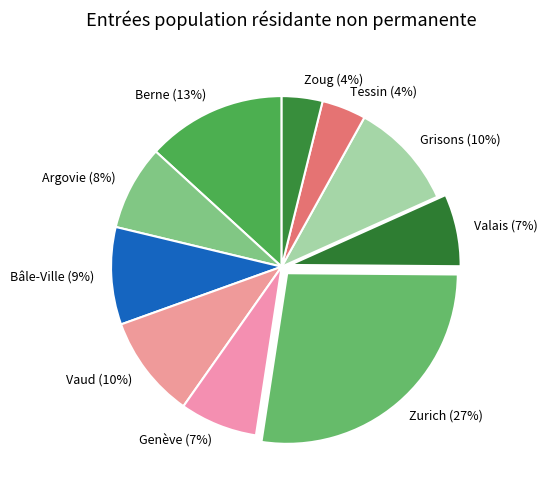

Which slice is the largest?

Zurich